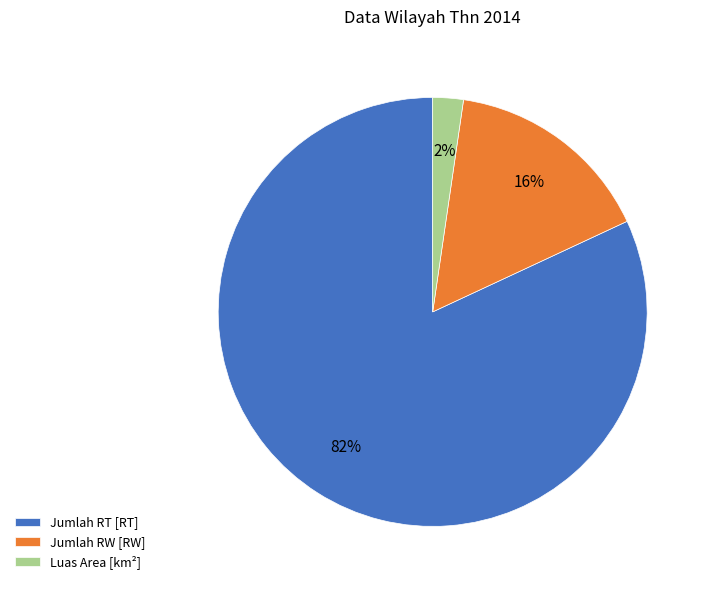

Is it true that Jumlah RT [RT] is 82% of the pie?

True